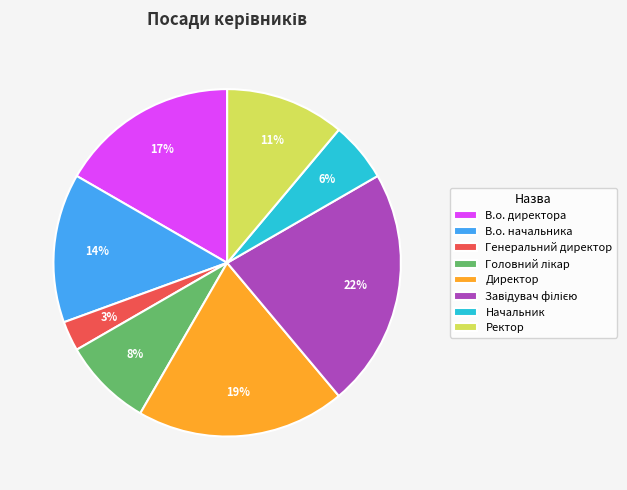

True or false: Начальник accounts for 6% of the total.

True